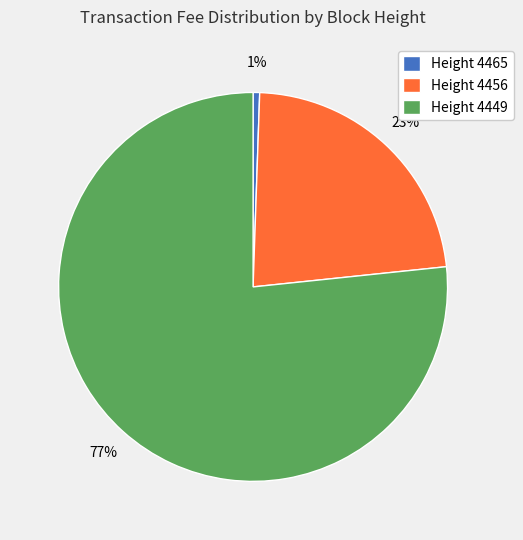

Which slice is the largest?

Height 4449